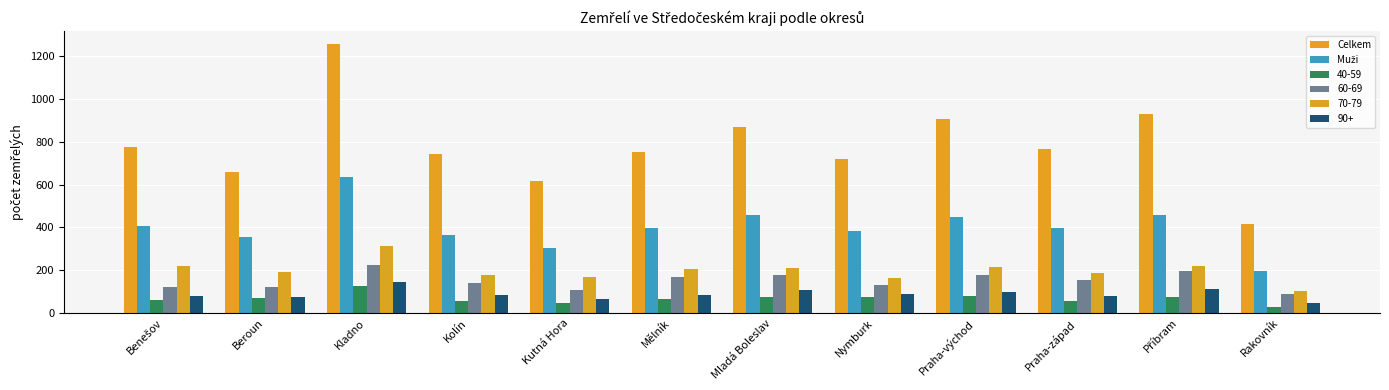

Which series has the widest spread of values?

Celkem